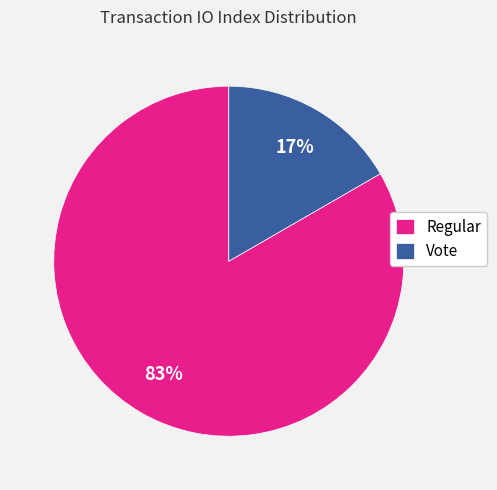

Rank the categories by value from highest to lowest.

Regular, Vote